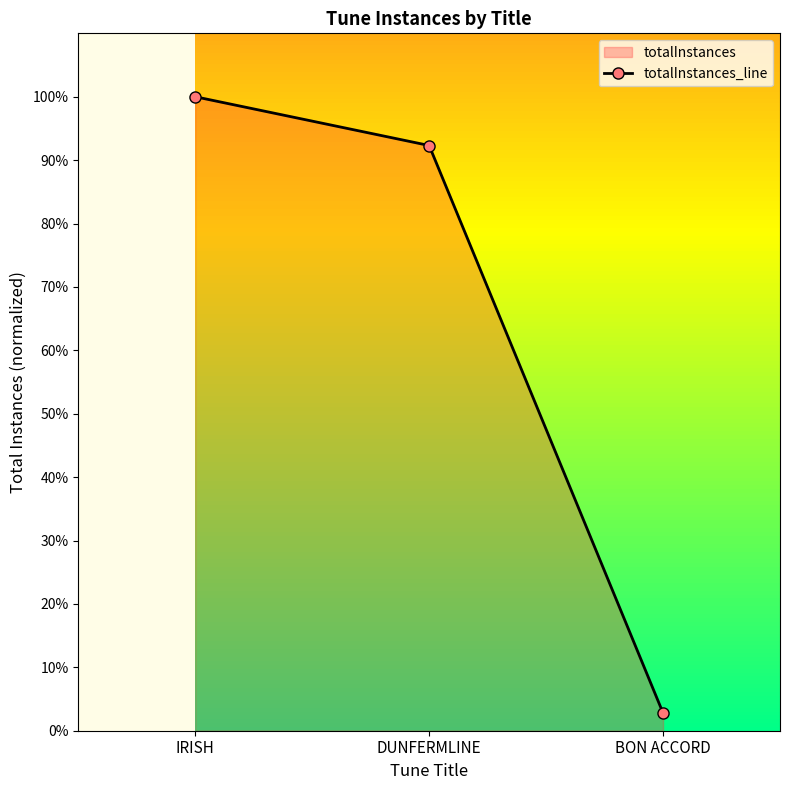

What is the label of the 1st point from the right?

BON ACCORD